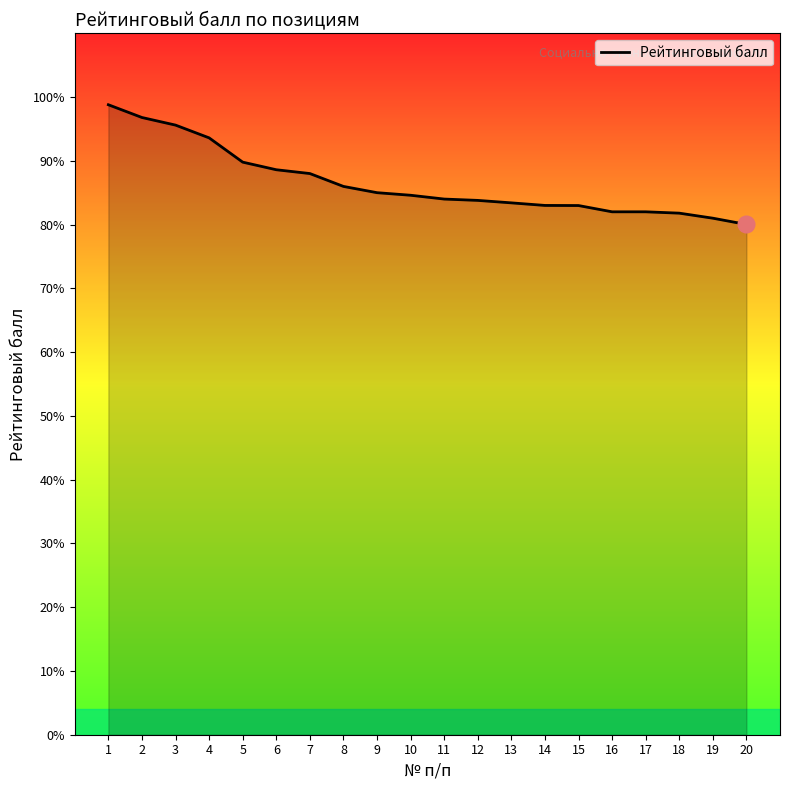

What is the greatest value displayed?

98.8